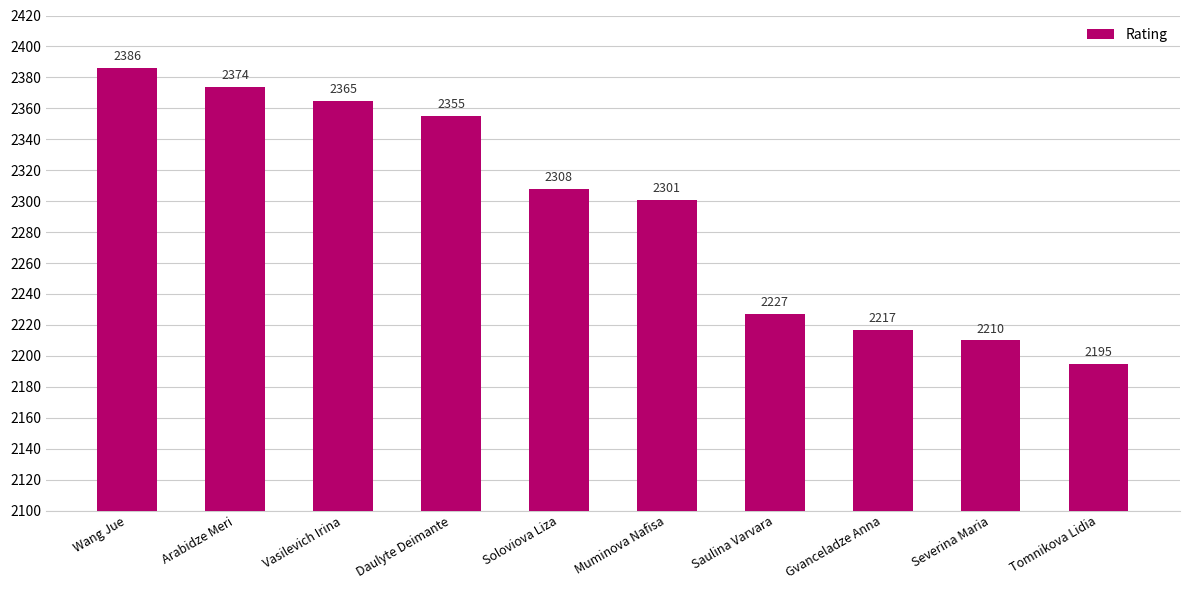

Reading left to right, list all the values displayed in this chart.

Wang Jue=2386	Arabidze Meri=2374	Vasilevich Irina=2365	Daulyte Deimante=2355	Soloviova Liza=2308	Muminova Nafisa=2301	Saulina Varvara=2227	Gvanceladze Anna=2217	Severina Maria=2210	Tomnikova Lidia=2195